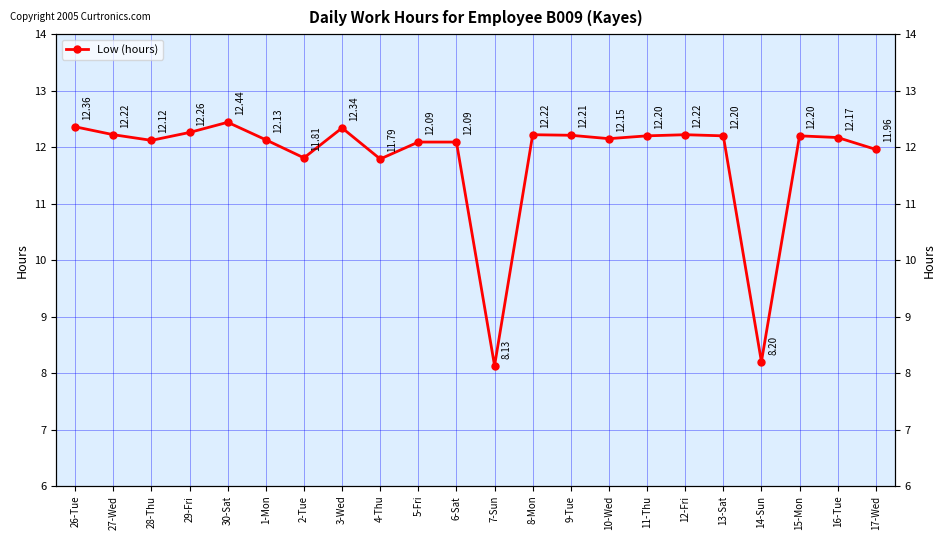

What is the value of the 16th point from the left?

12.2